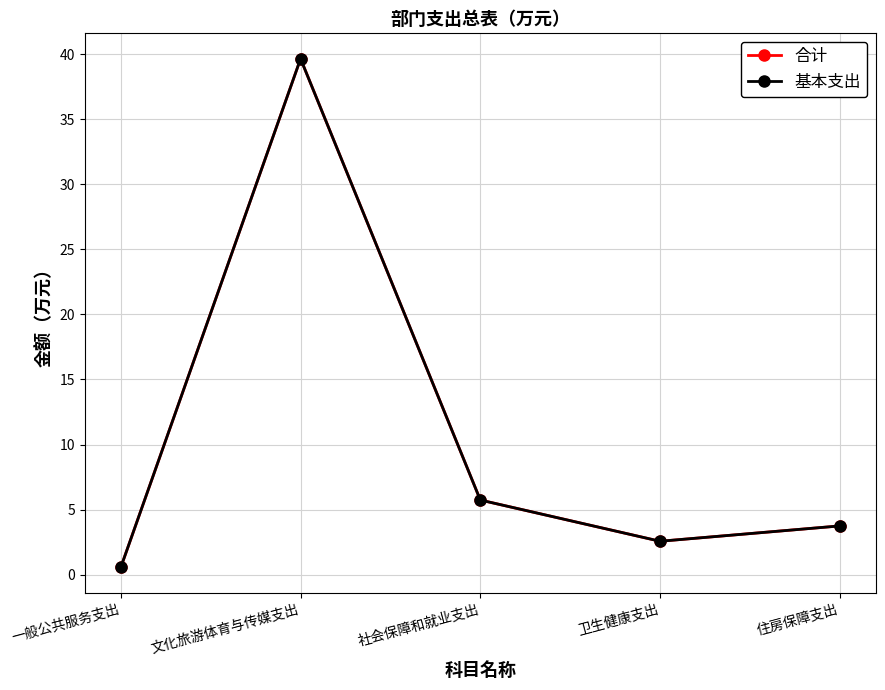

Count the number of categories in the chart.

5